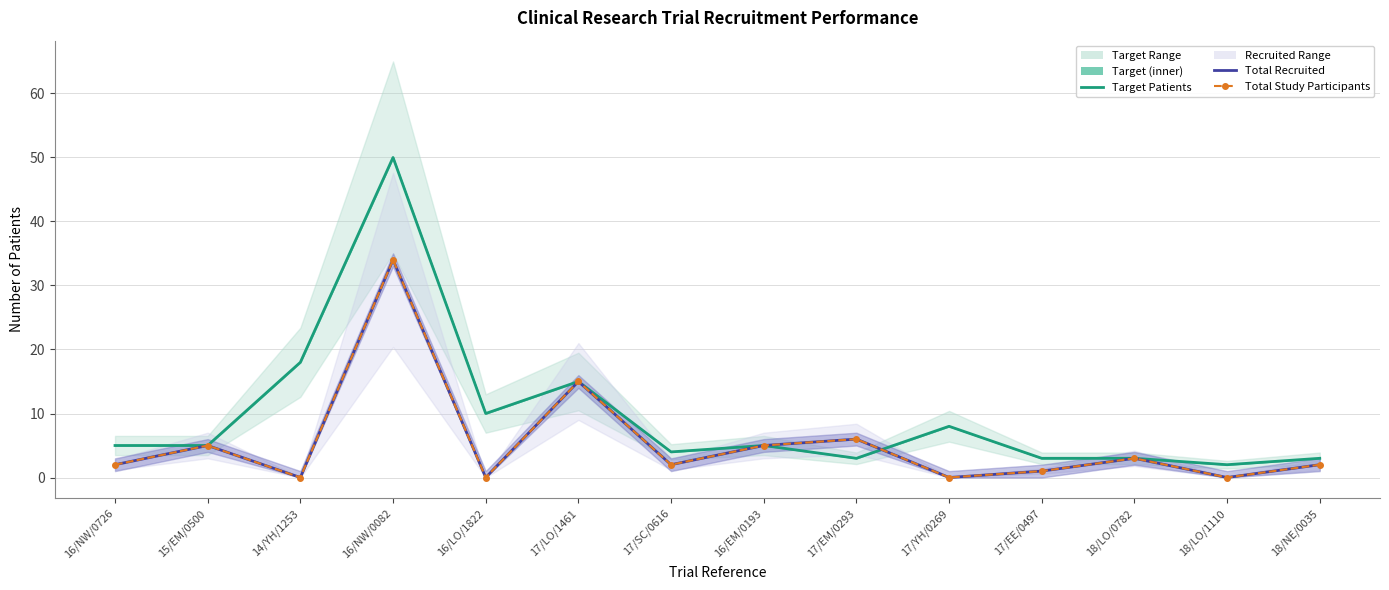

Rank the series by their maximum value, from highest to lowest.

Target Patients, Total Recruited, Total Study Participants